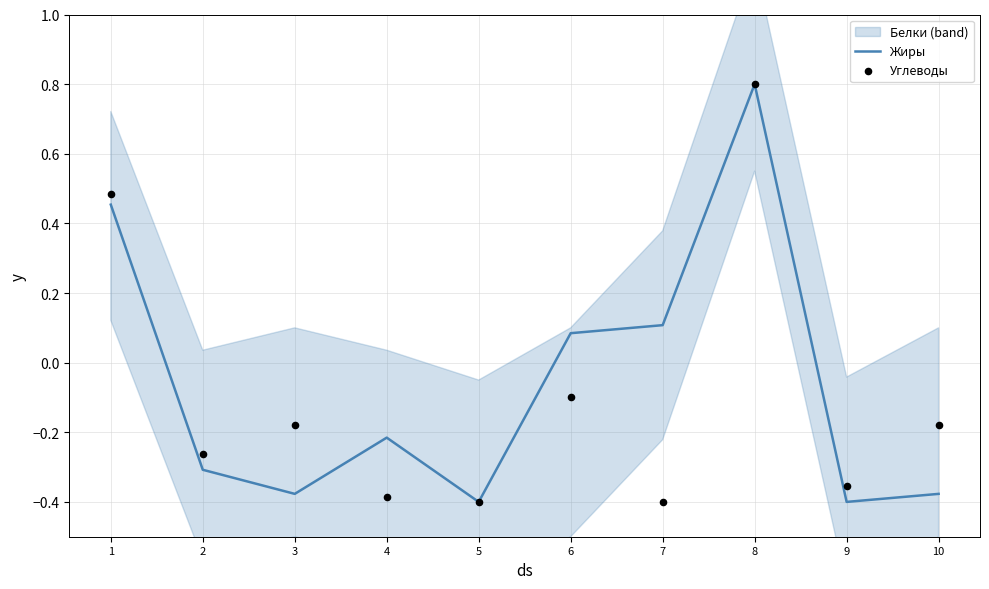

Which series reaches the minimum Y coordinate?

Жиры